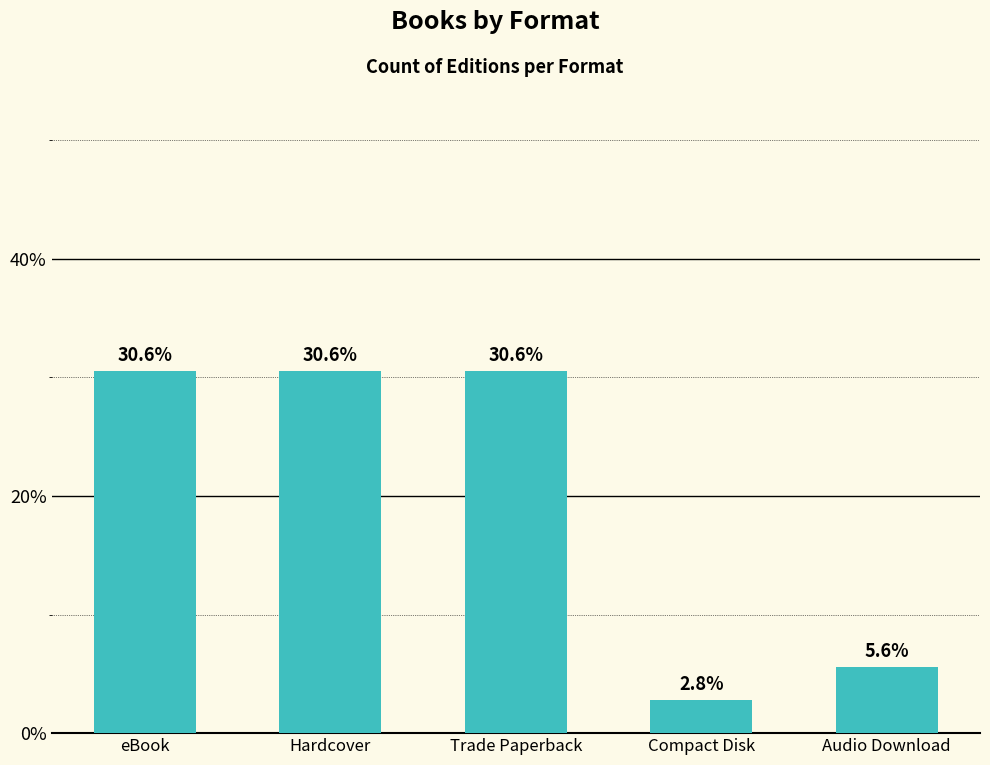

Read the value at Audio Download.

5.6